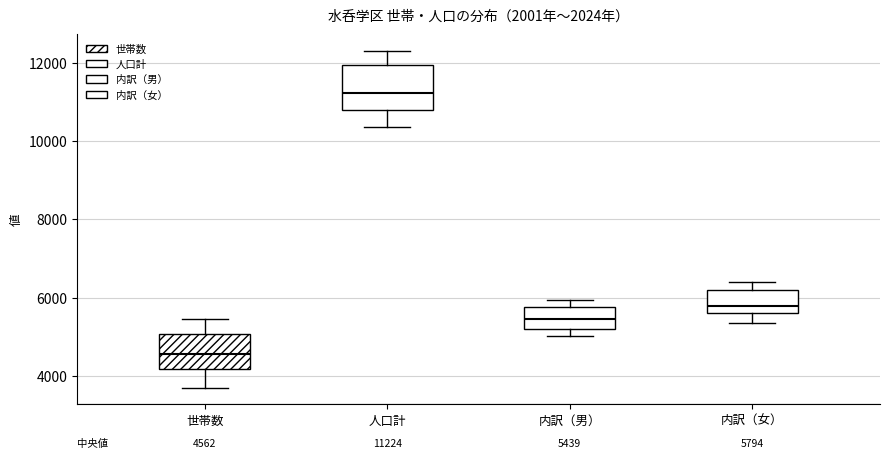

Which box is the tallest, from its lower edge to its upper edge?

人口計